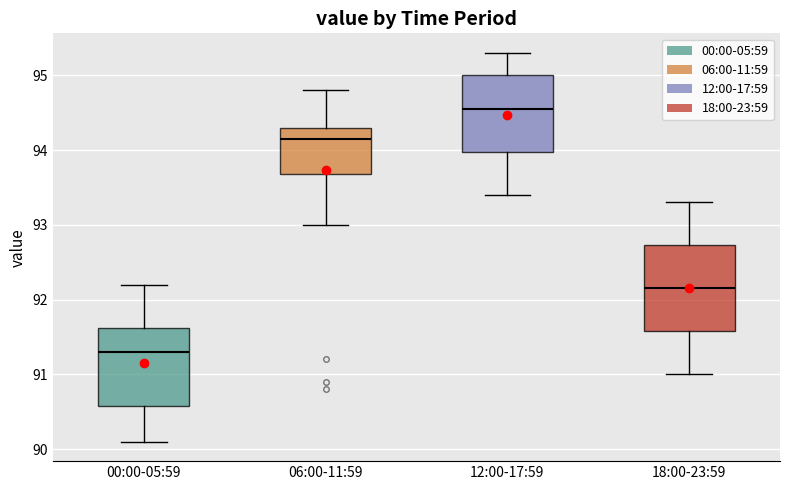

Where is the lower edge of the box for 18:00-23:59 on the y-axis? The values are not printed on the chart, so give them approximately, as read against the axis.

91.6